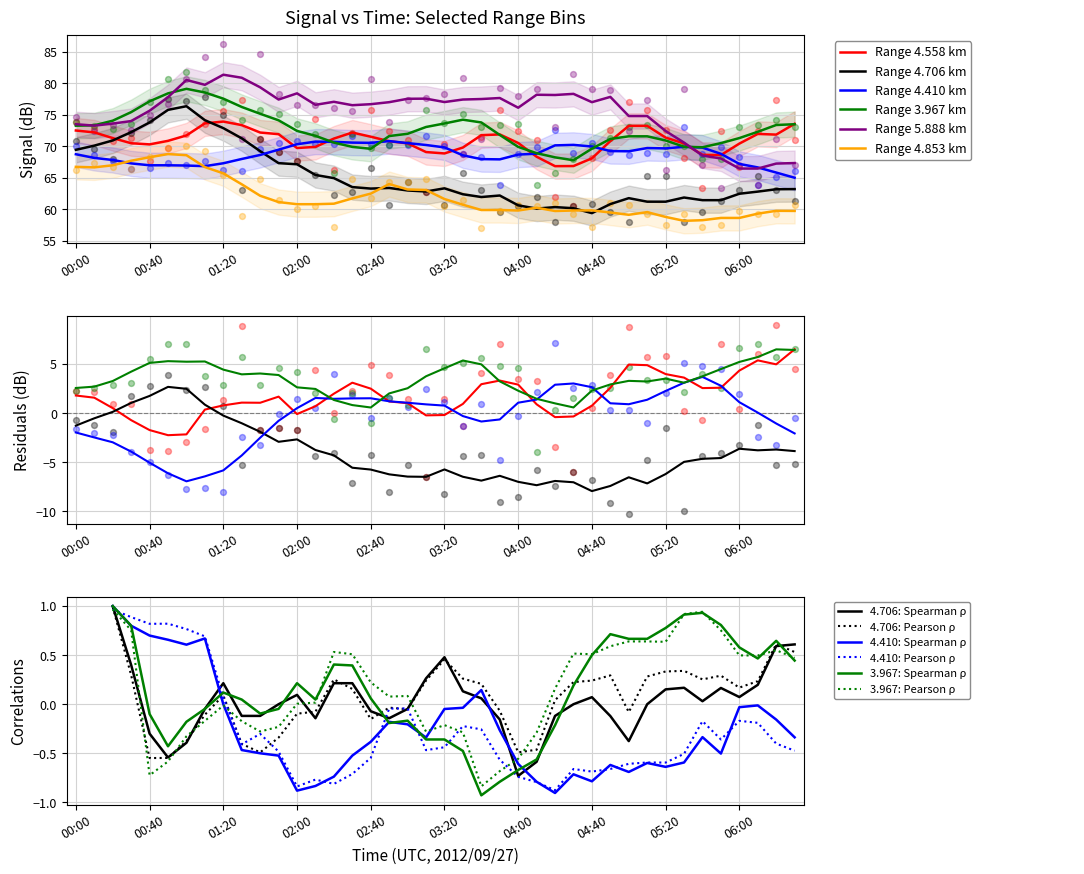

Which series contains the highest Y value?

5.888